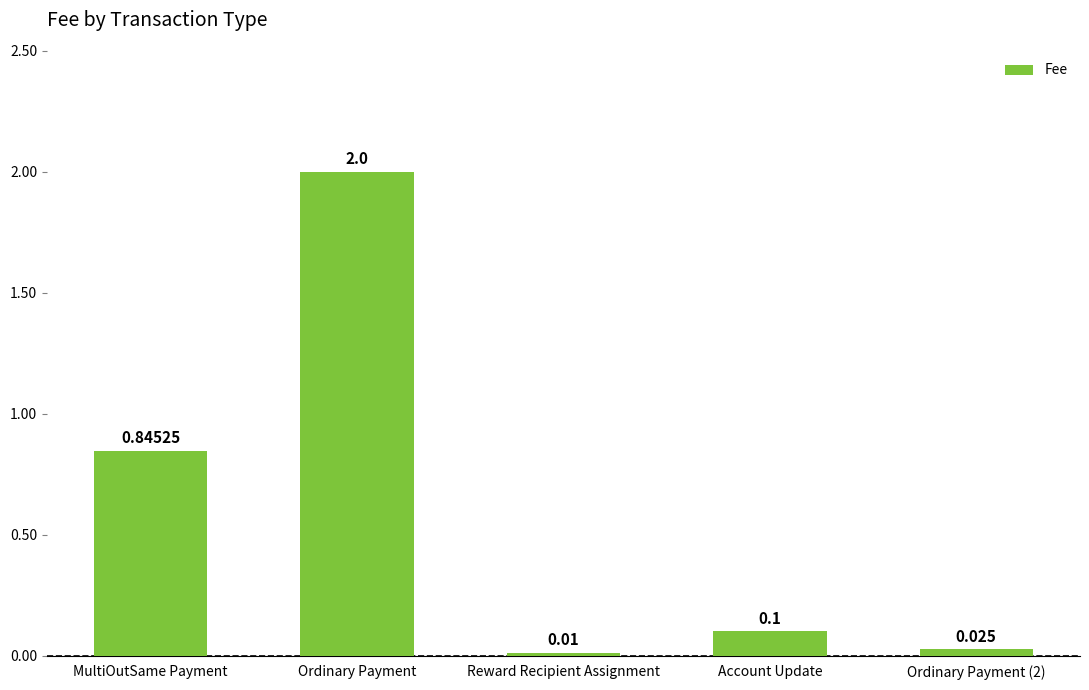

Which has a higher value, Ordinary Payment (2) or MultiOutSame Payment?

MultiOutSame Payment